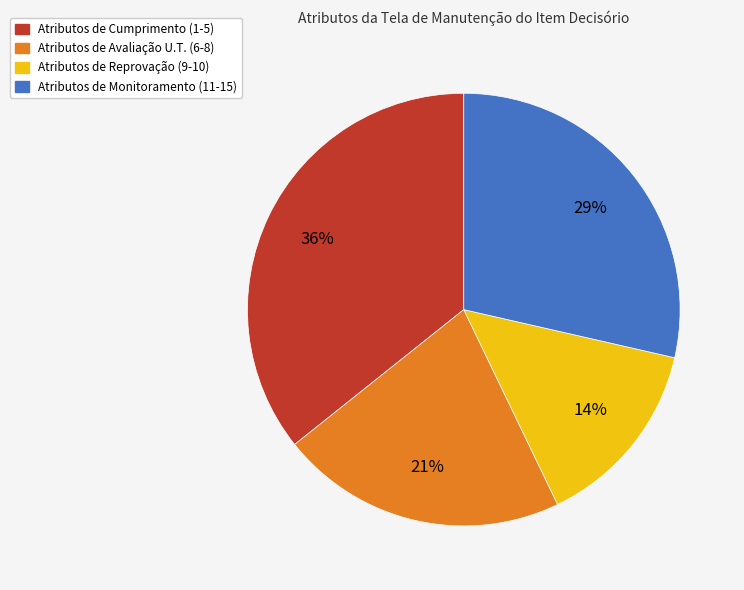

Is there any slice that represents more than half of the pie?

No